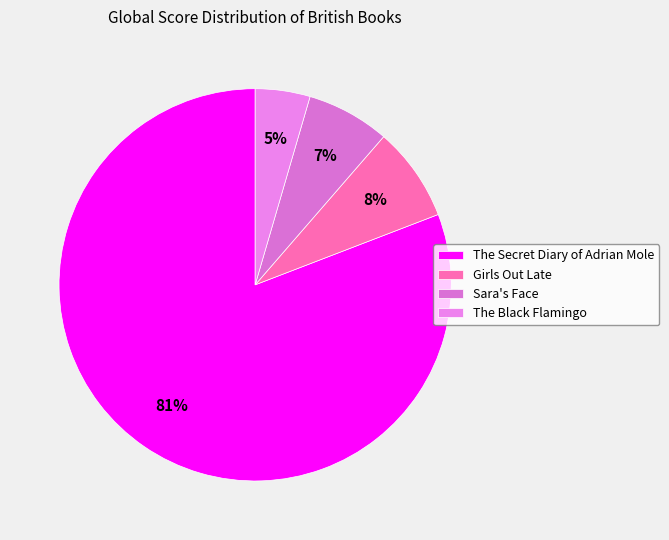

To the nearest percent, what is the difference between the largest and smallest slice percentages?

76%